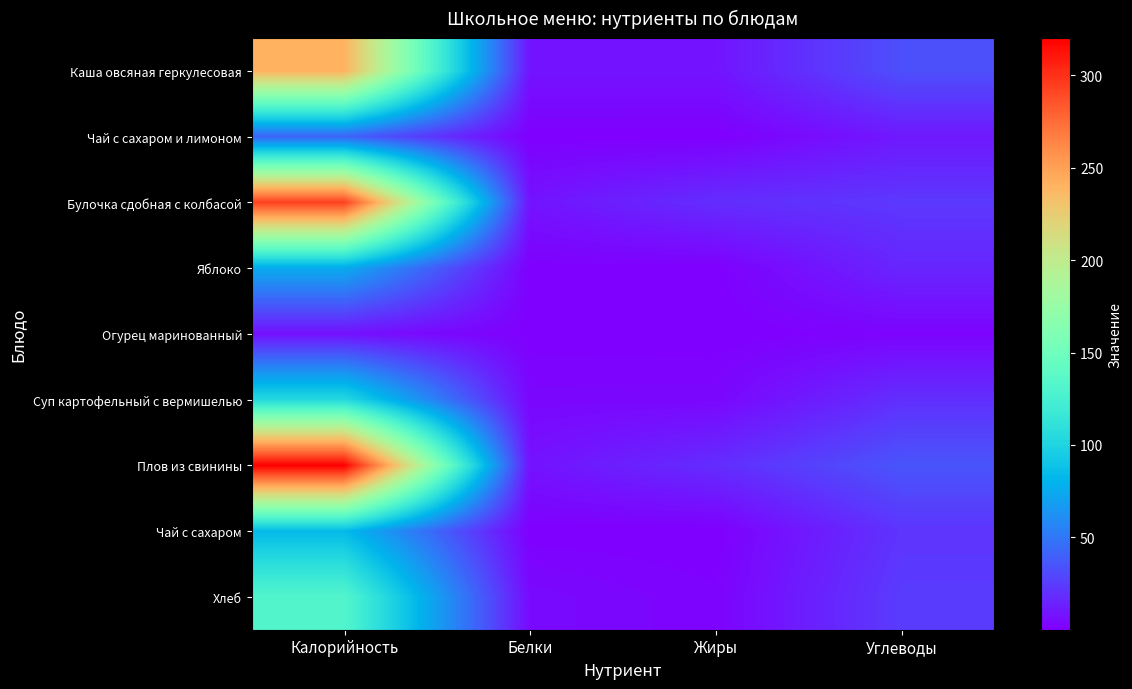

At Калорийность, list the series in order from largest to smallest.

Плов из свинины, Булочка сдобная с колбасой, Каша овсяная геркулесовая, Хлеб, Суп картофельный с вермишелью, Чай с сахаром, Яблоко, Чай с сахаром и лимоном, Огурец маринованный